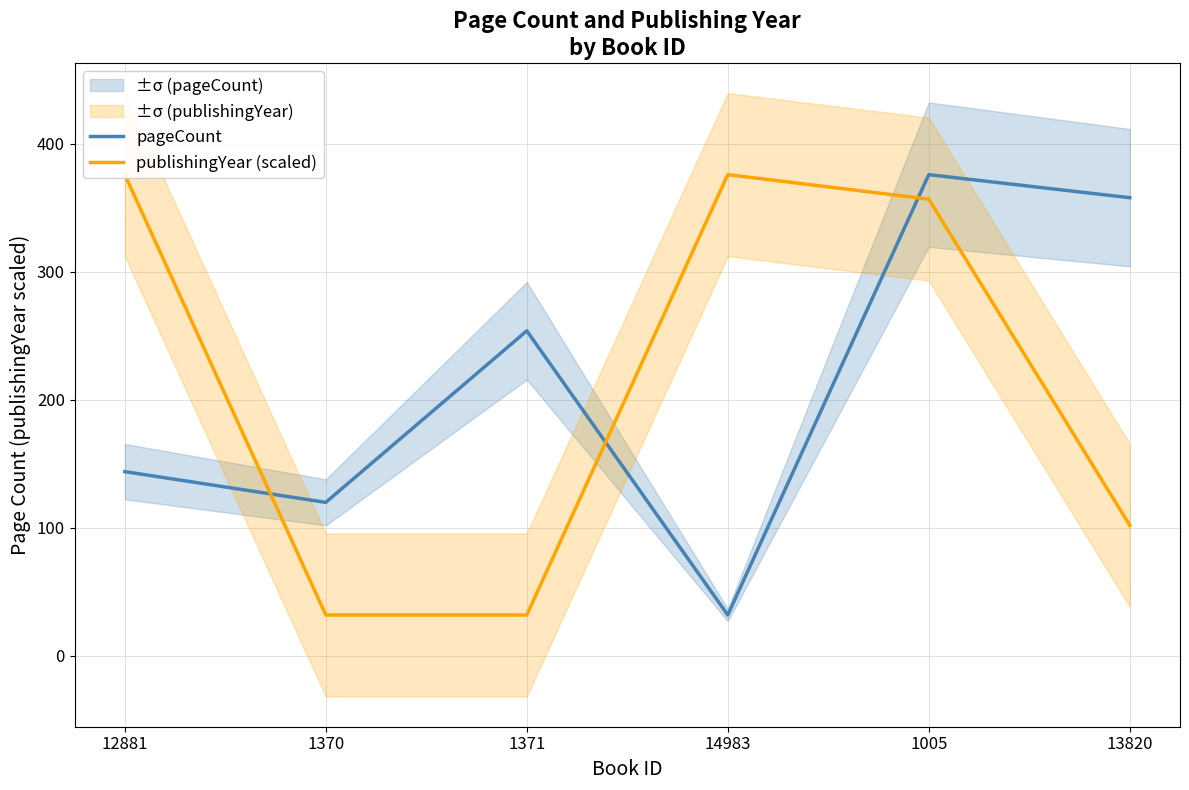

True or false: publishingYear (scaled) has more than 0 interior local peaks.

True